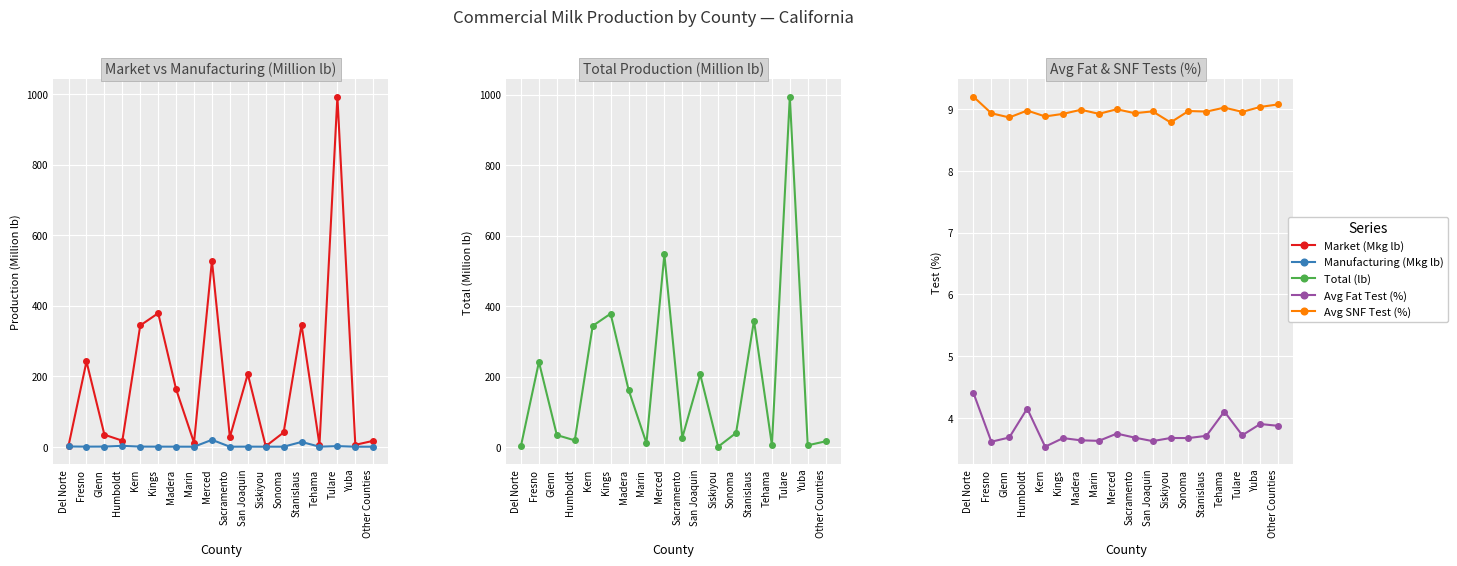

Reading right to left, extract all data points from this chart.

Market (Mkg lb): 16.7	5.3	992.4	5.7	345.5	40.4	1.4	206.1	27.0	527.5	11.5	163.0	378.5	343.8	17.0	34.0	241.6	3.4
Manufacturing (Mkg lb): 0.0	0.0	1.7	0.1	13.5	0.1	0.0	0.2	0.0	19.5	0.0	0.1	0.2	0.3	2.4	0.4	0.2	0.7
Total (lb): 16.7	5.3	994.1	5.8	359.0	40.5	1.4	206.3	27.0	547.1	11.5	163.1	378.7	344.1	19.4	34.4	241.8	4.0
Avg Fat Test (%): 3.9	3.9	3.7	4.1	3.7	3.7	3.7	3.6	3.7	3.7	3.6	3.6	3.7	3.5	4.1	3.7	3.6	4.4
Avg SNF Test (%): 9.1	9.0	9.0	9.0	9.0	9.0	8.8	9.0	8.9	9.0	8.9	9.0	8.9	8.9	9.0	8.9	8.9	9.2